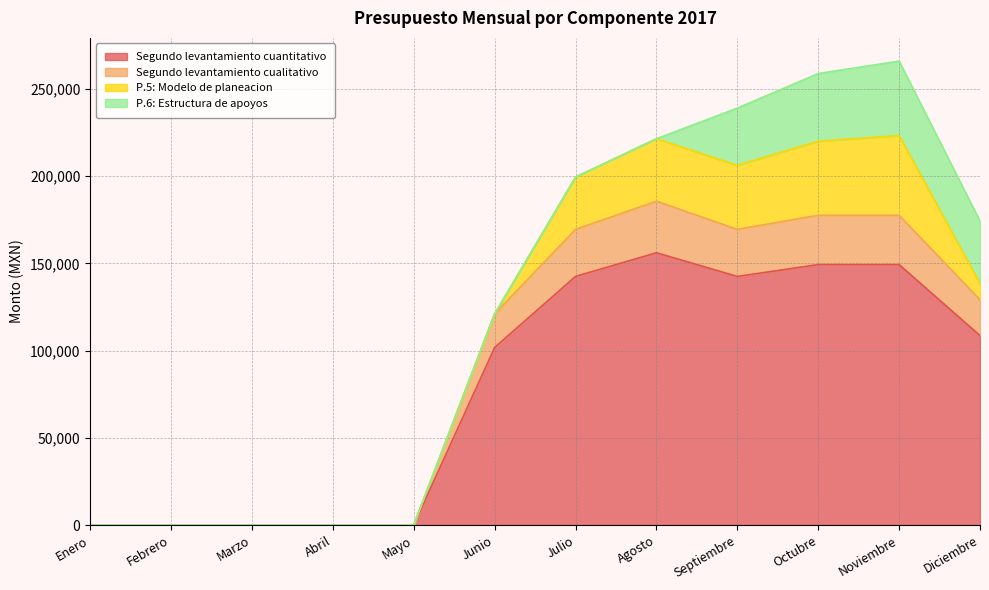

The value of Segundo levantamiento cualitativo at Febrero is 0.0. True or false?

True